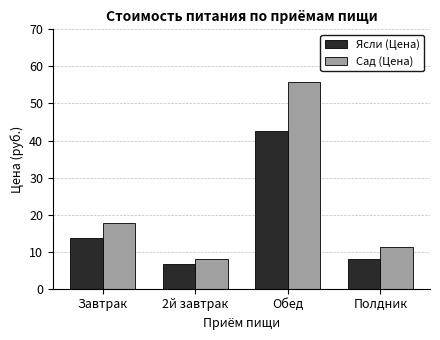

The Ясли (Цена) series shows 23.3 at Обед. True or false?

False